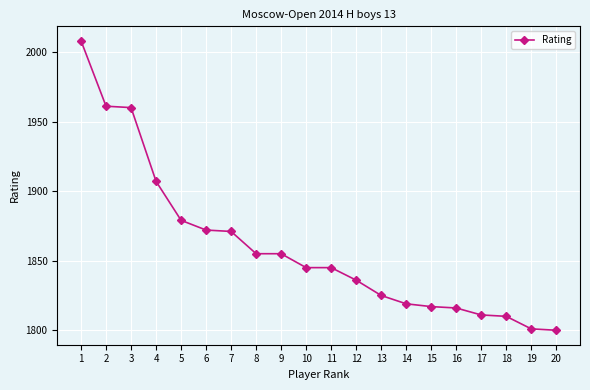

What is the difference between the maximum and second lowest values?

207